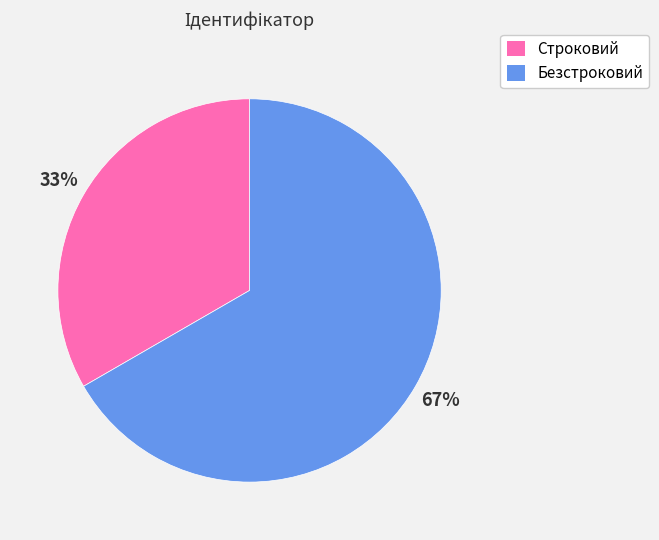

Which has a higher value, Строковий or Безстроковий?

Безстроковий